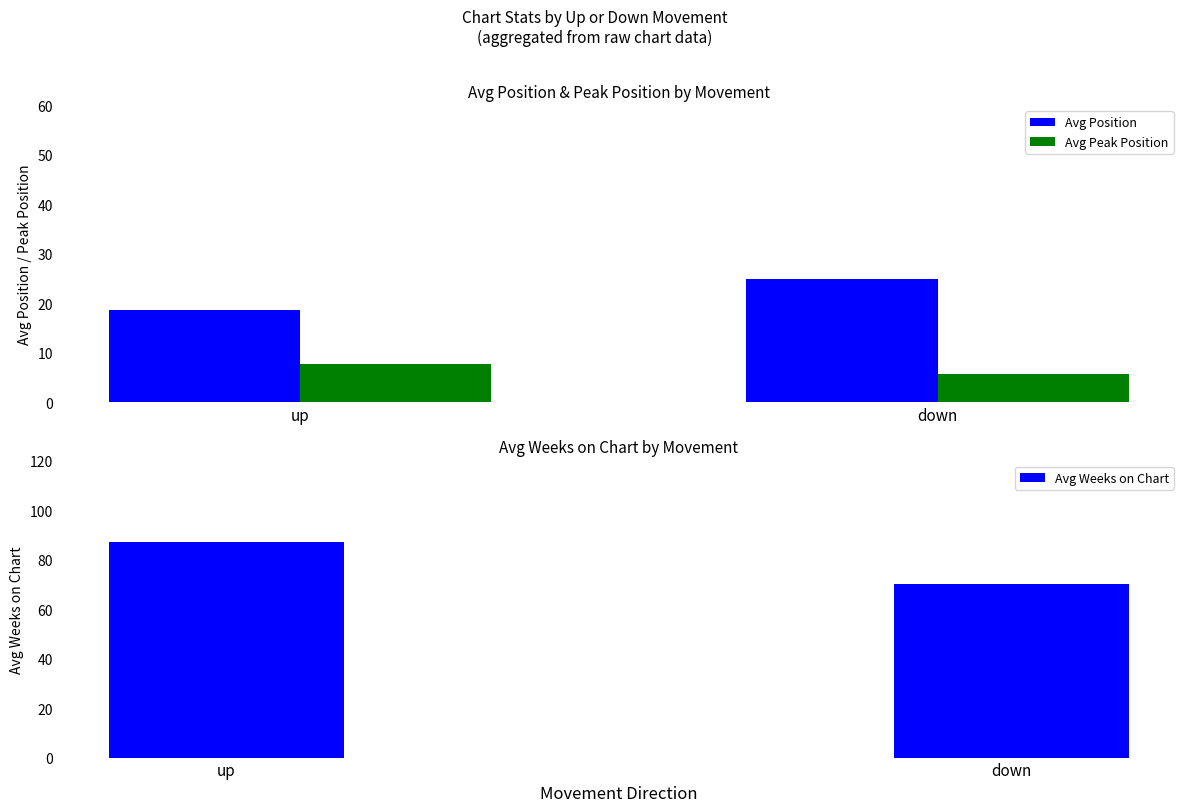

What is the difference between the maximum and minimum values in the Avg Weeks on Chart series?

17.2